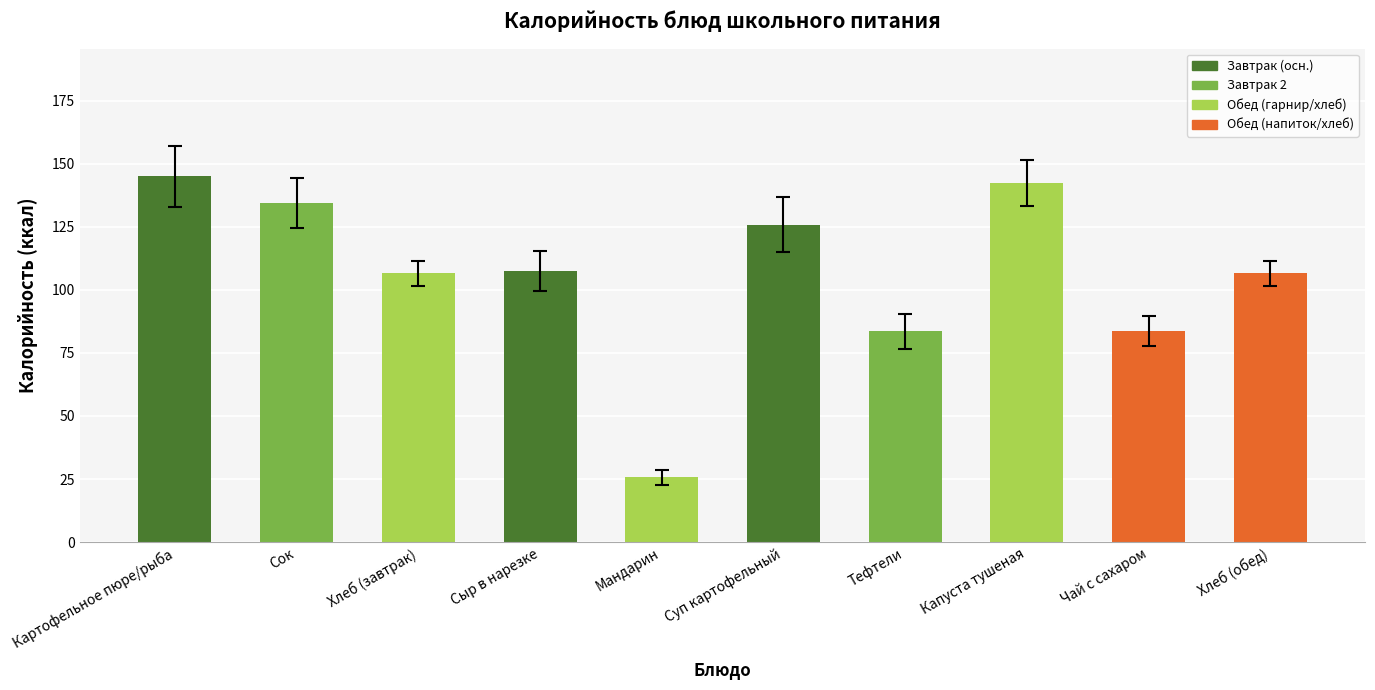

Does the chart contain stacked bars?

No